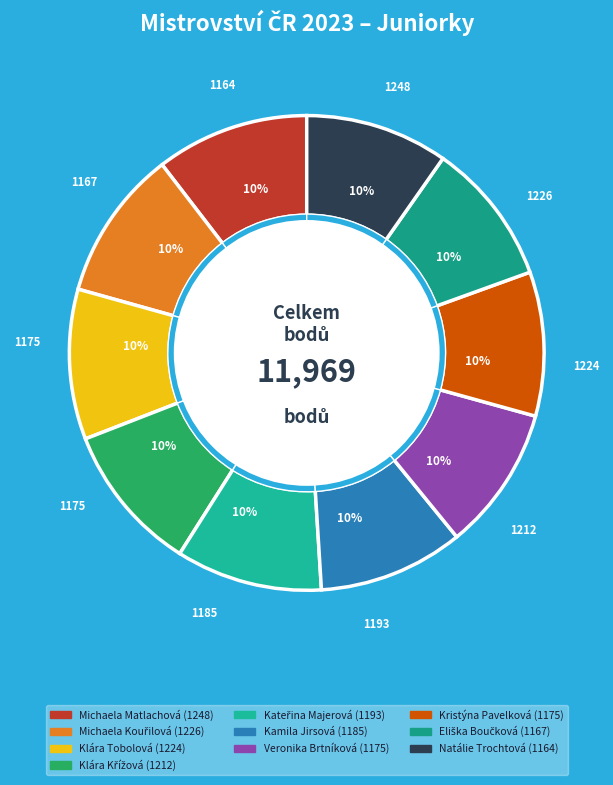

Which category has the smallest portion of the pie?

Natálie Trochtová